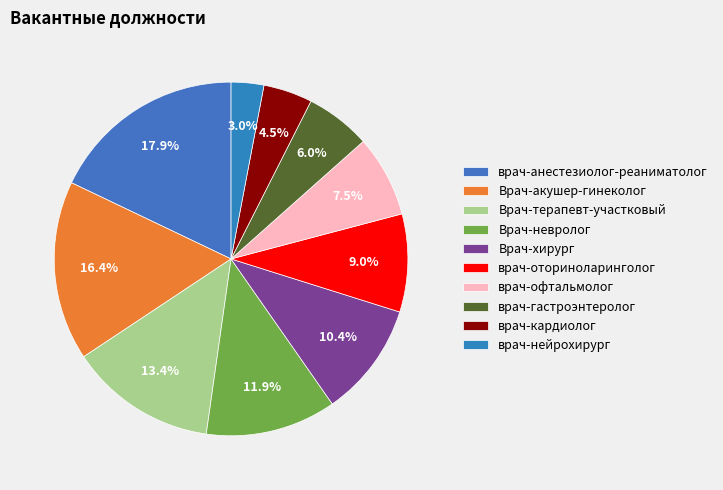

The Врач-терапевт-участковый slice represents 8% of the pie. True or false?

False